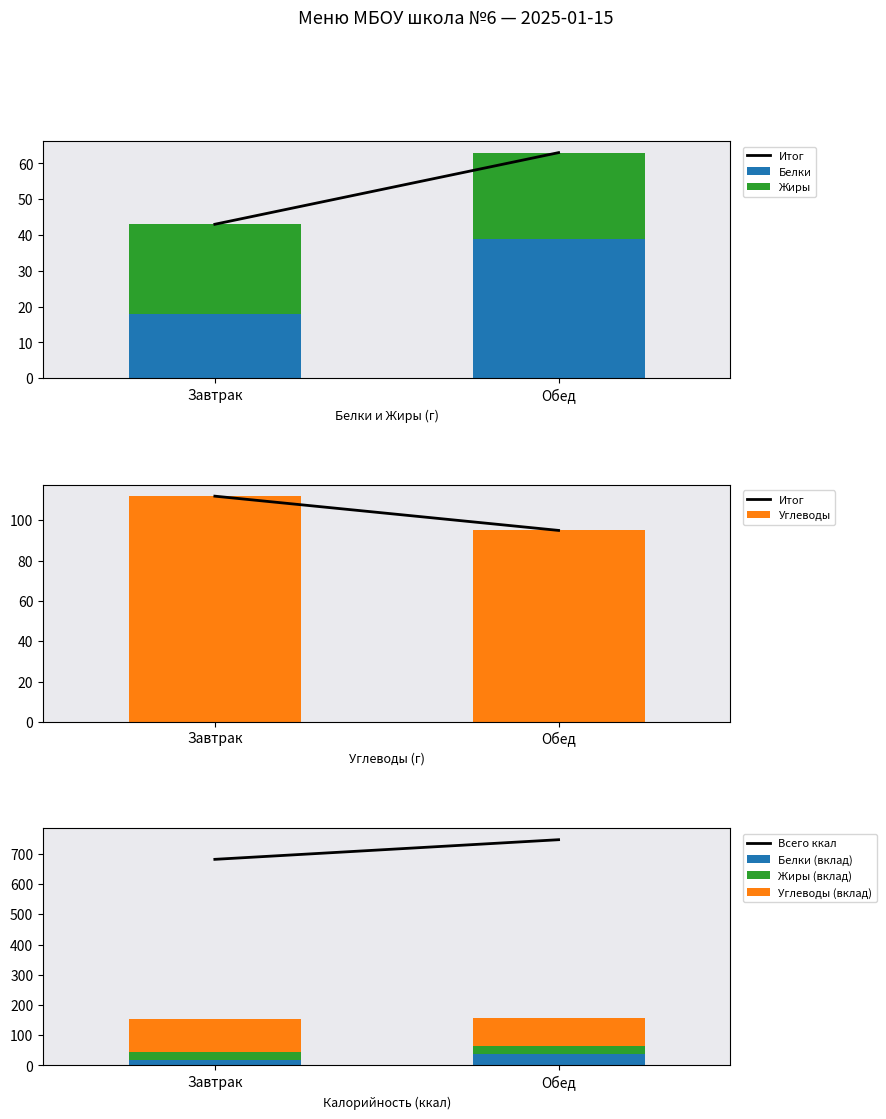

The value of Белки (вклад) at Обед is 39. True or false?

True